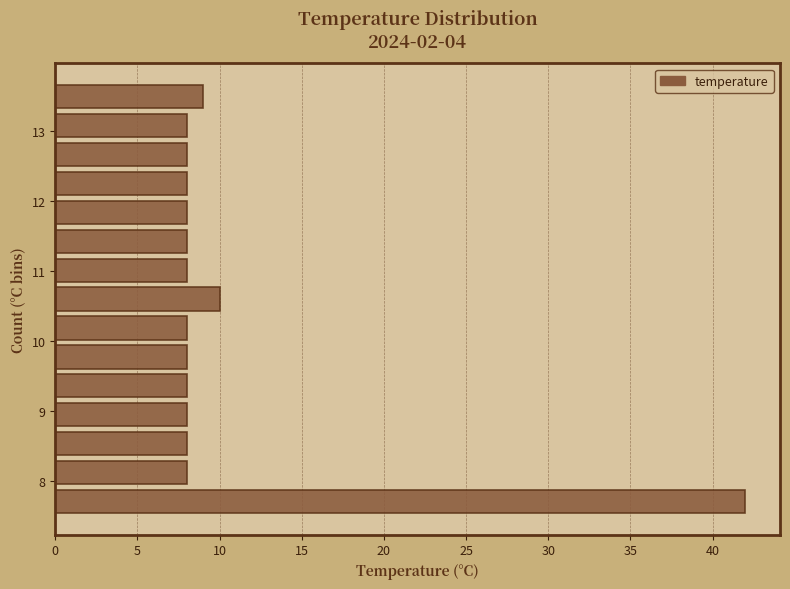

Reading bottom to top, list every bar in this chart as the range it spans on the y-axis followed by its length. Neither the bar edges nor the lengths are printed on the chart, so give them approximately, as read against the axes.

7.5 to 7.9: 42
7.9 to 8.3: 8
8.3 to 8.7: 8
8.7 to 9.2: 8
9.2 to 9.6: 8
9.6 to 10.0: 8
10.0 to 10.4: 8
10.4 to 10.8: 10
10.8 to 11.2: 8
11.2 to 11.6: 8
11.6 to 12.0: 8
12.0 to 12.5: 8
12.5 to 12.9: 8
12.9 to 13.3: 8
13.3 to 13.7: 9